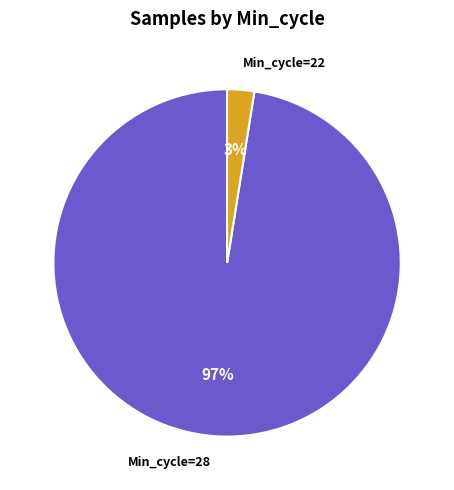

Is there any slice that represents more than half of the pie?

Yes